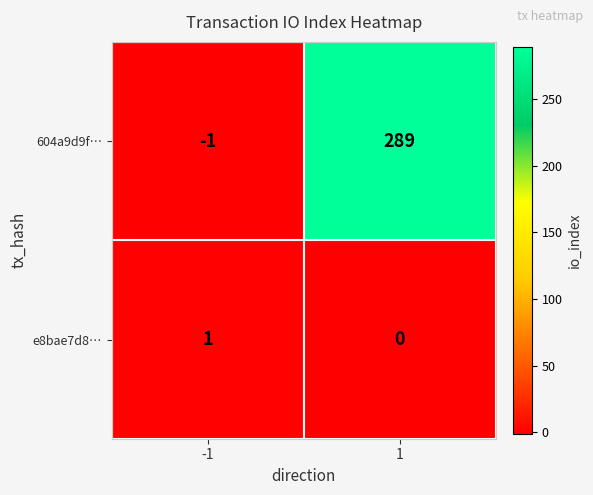

Reading left to right, what are all the values shown in this chart?

604a9d9f…: -1	289
e8bae7d8…: 1	0